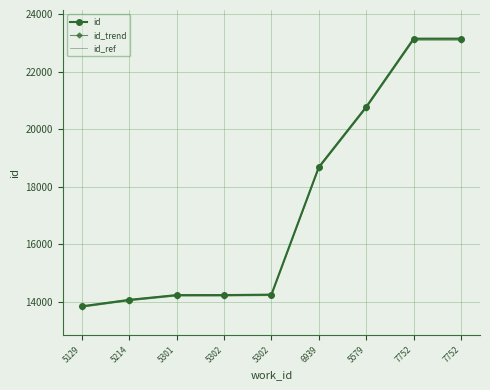

At which label is id closest to 18496?

6939